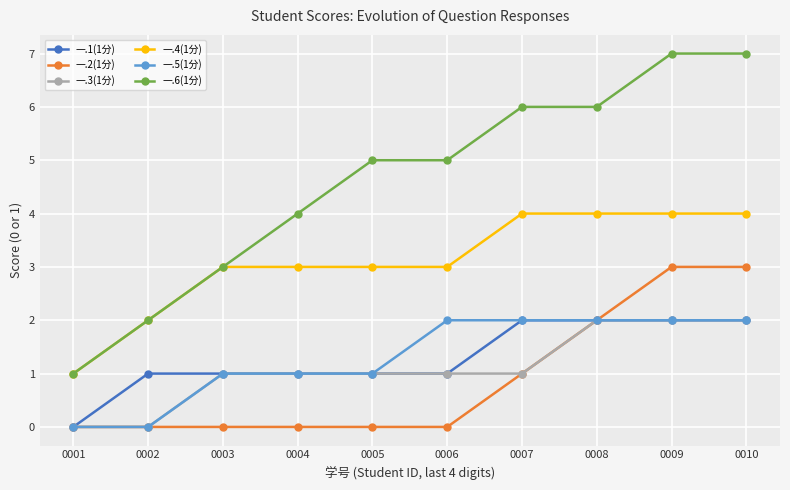

Does the chart display data point markers on the line(s)?

Yes